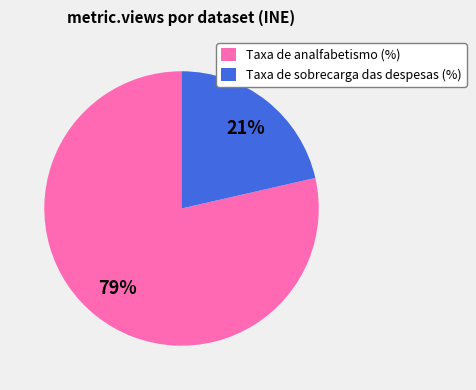

Which slice represents more than half of the pie?

Taxa de analfabetismo (%)